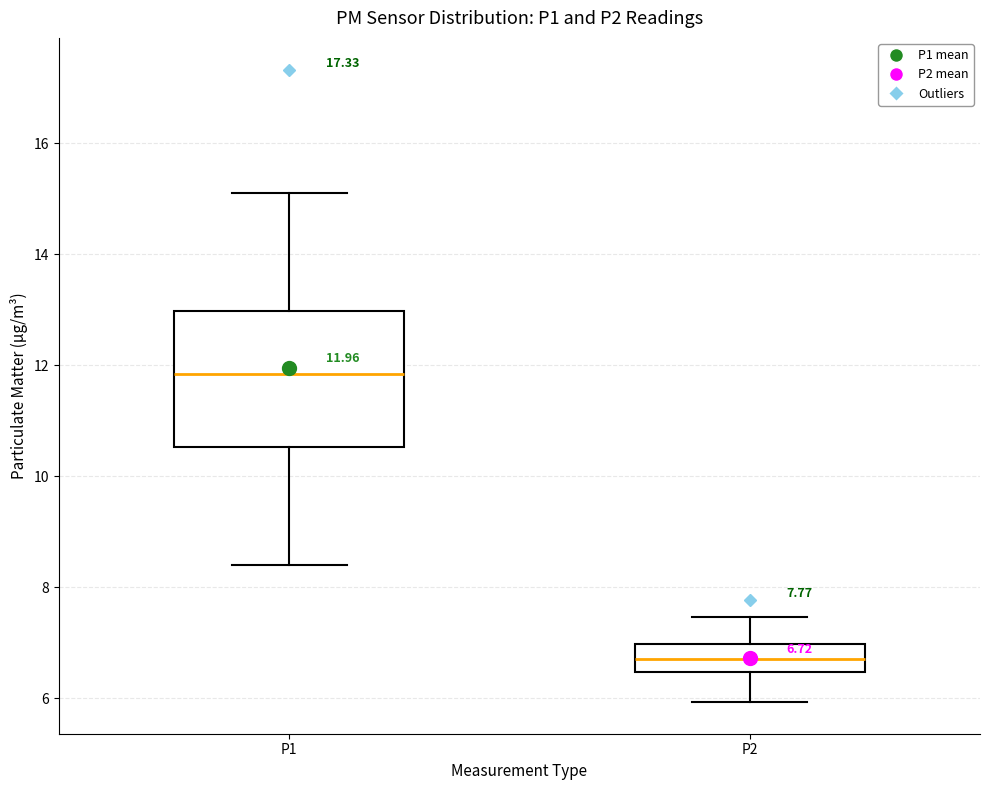

Which box has the highest median line?

P1